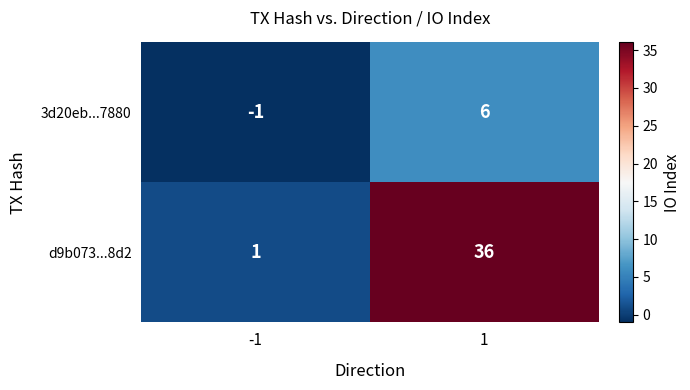

What is the difference between the maximum and minimum values in the d9b073...8d2 series?

35